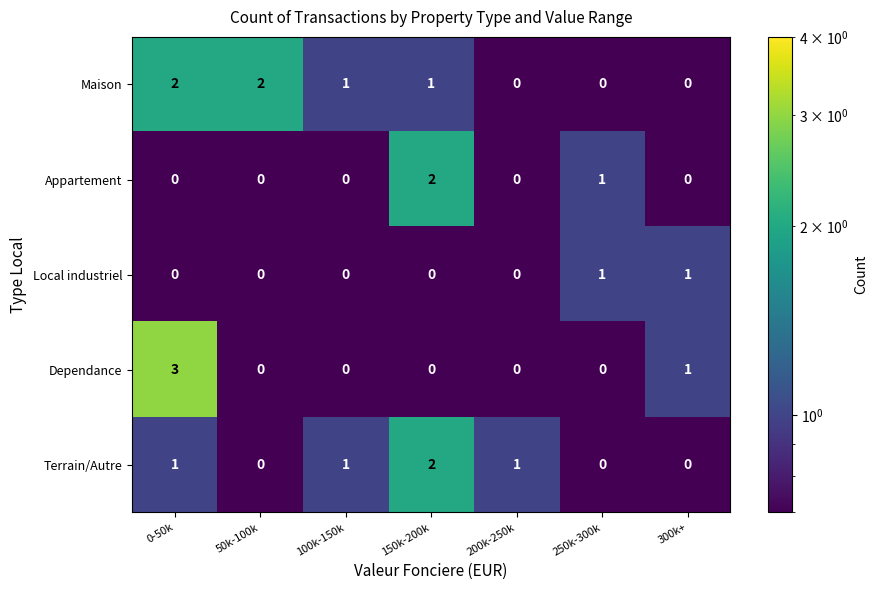

Where is Appartement nearest to the value 1?

250k-300k